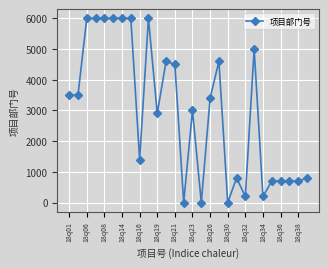

True or false: the data has more than 2 interior local peaks.

True